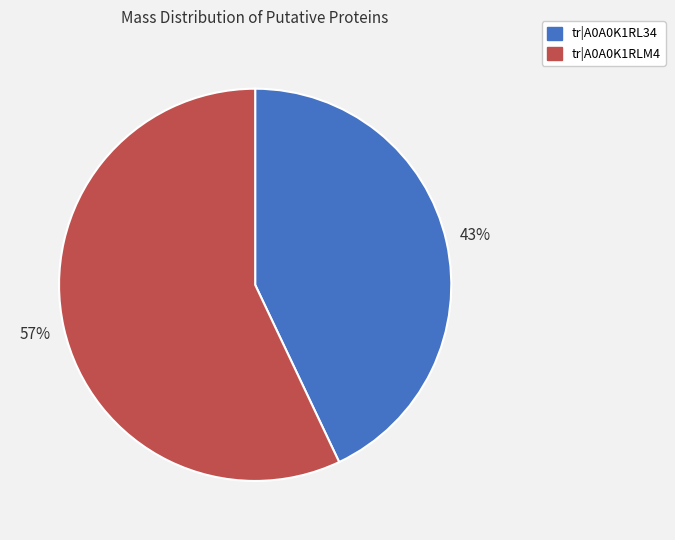

To the nearest percent, what is the difference between the tr|A0A0K1RL34 and tr|A0A0K1RLM4 slice percentages?

14%